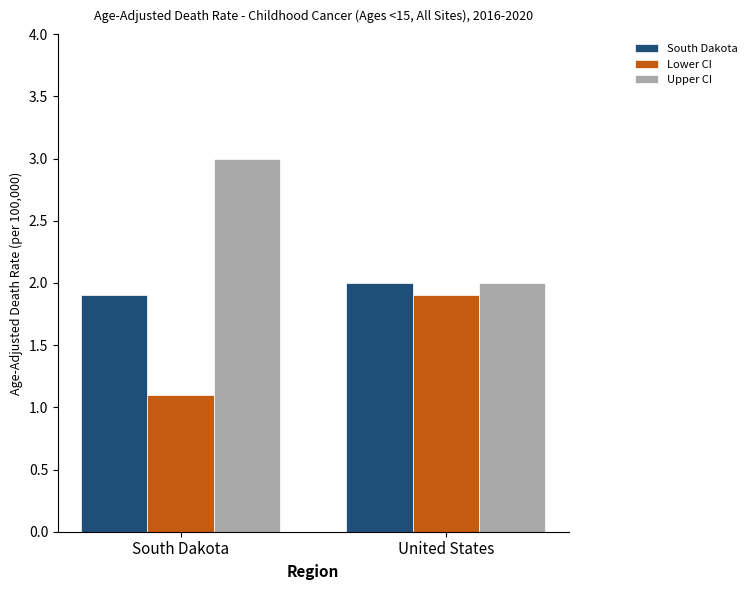

List the labels in order of South Dakota value, smallest first.

South Dakota, United States